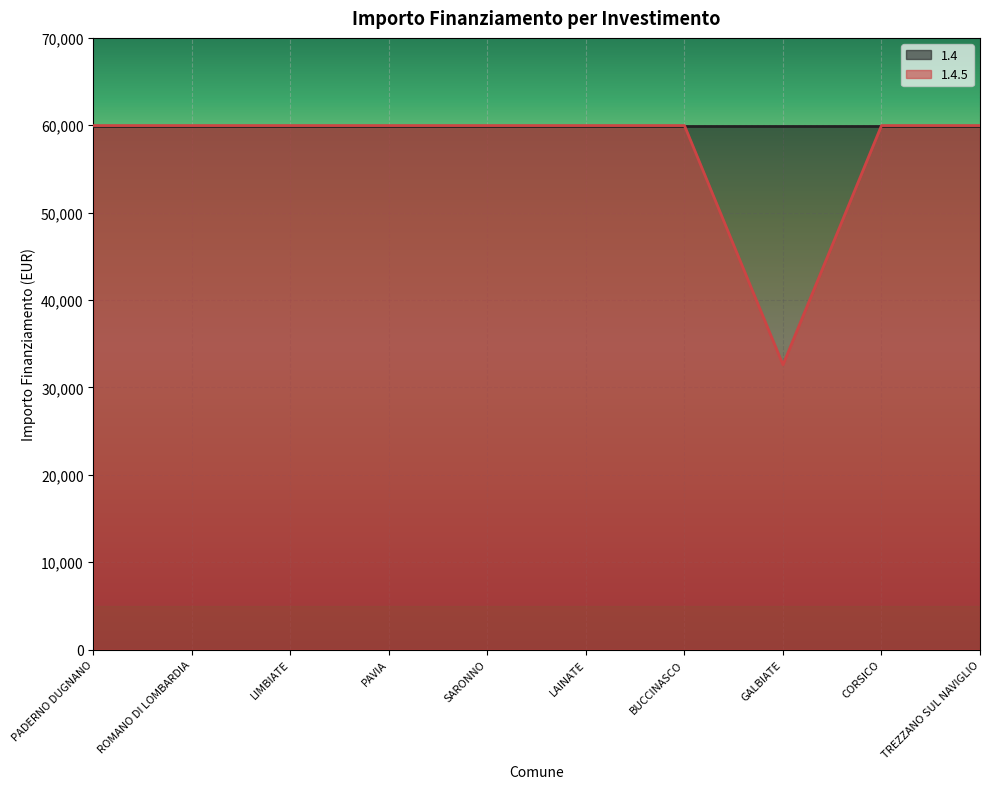

Where is the first local minimum?

GALBIATE